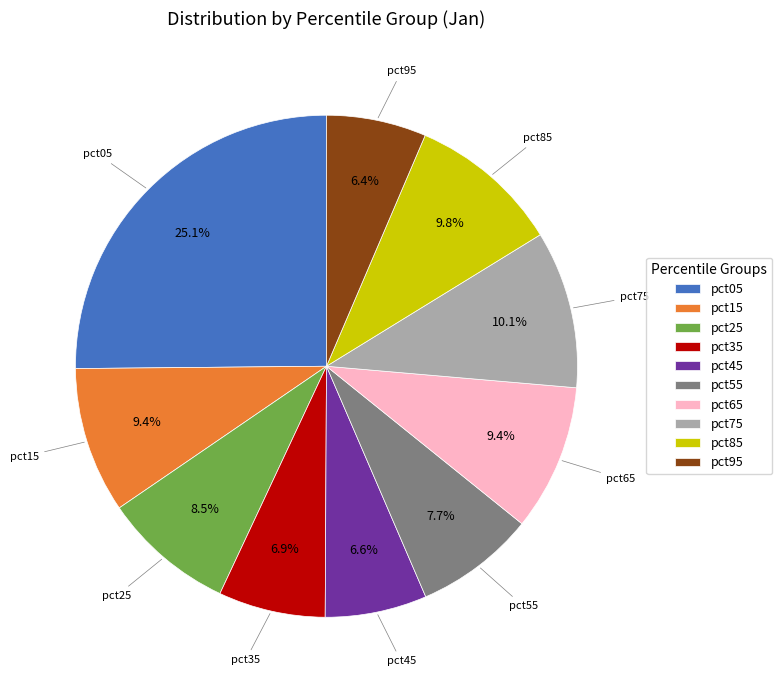

Count the number of slices in the pie.

10